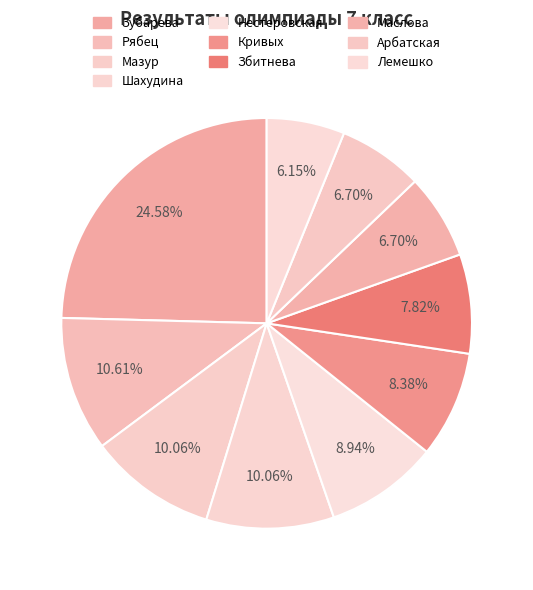

Which slice is the smallest?

Лемешко